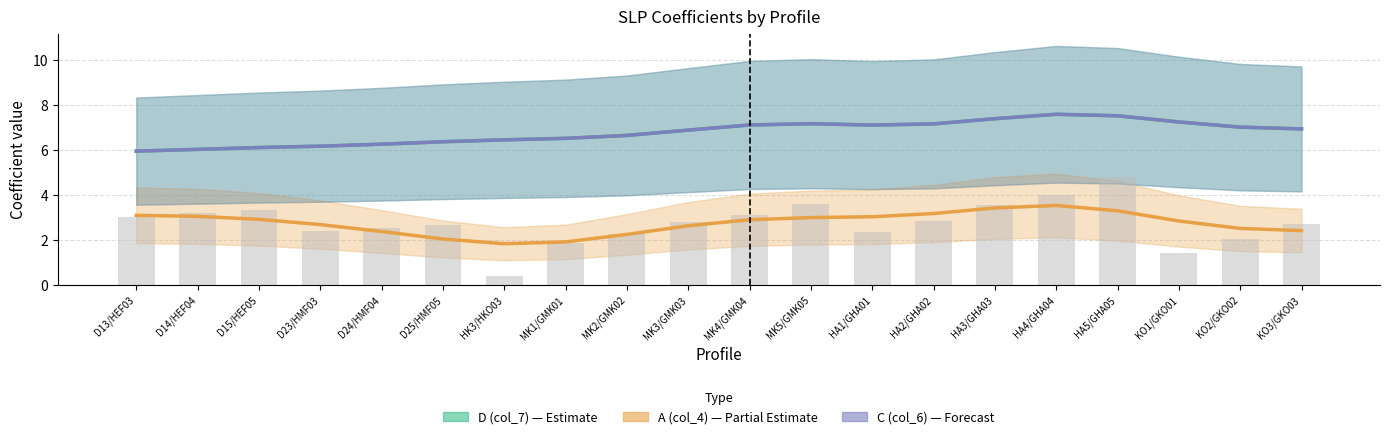

At HA1/GHA01, list the series in order from largest to smallest.

D (col_7), C (col_6), A (col_4), A (col_4) bars